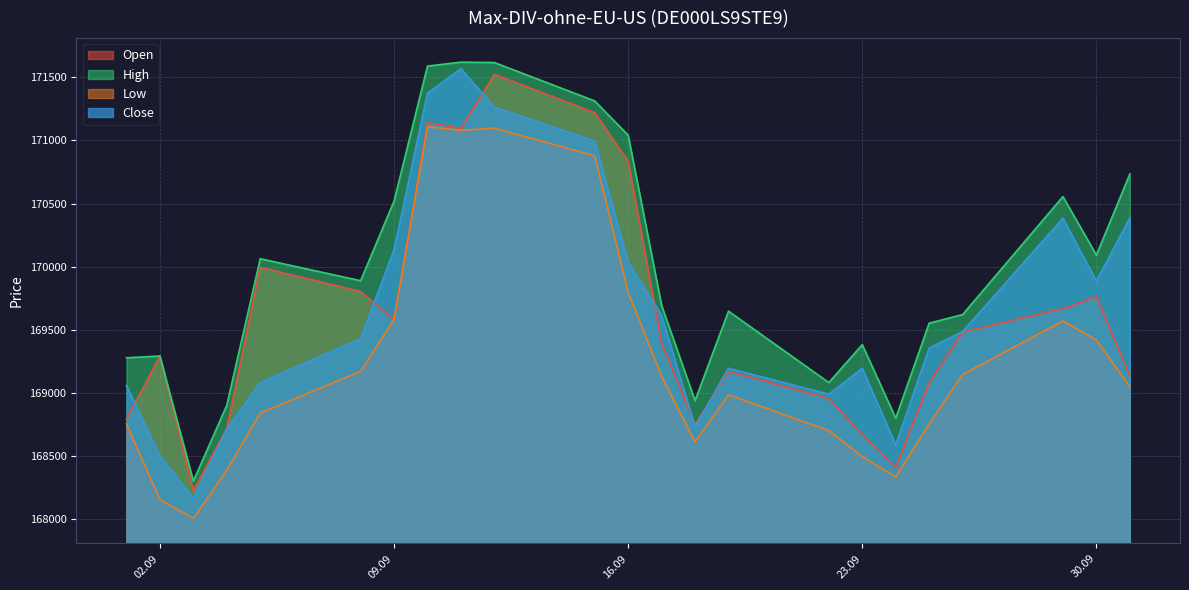

What is the value of the Open point at the 6th from the left?

169805